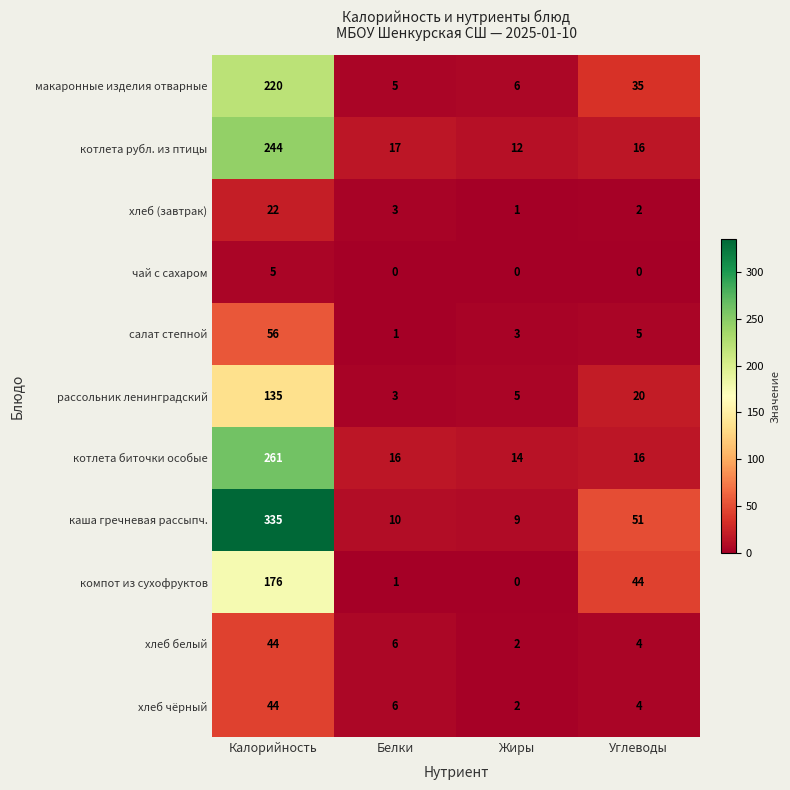

How many distinct data groups are displayed?

11